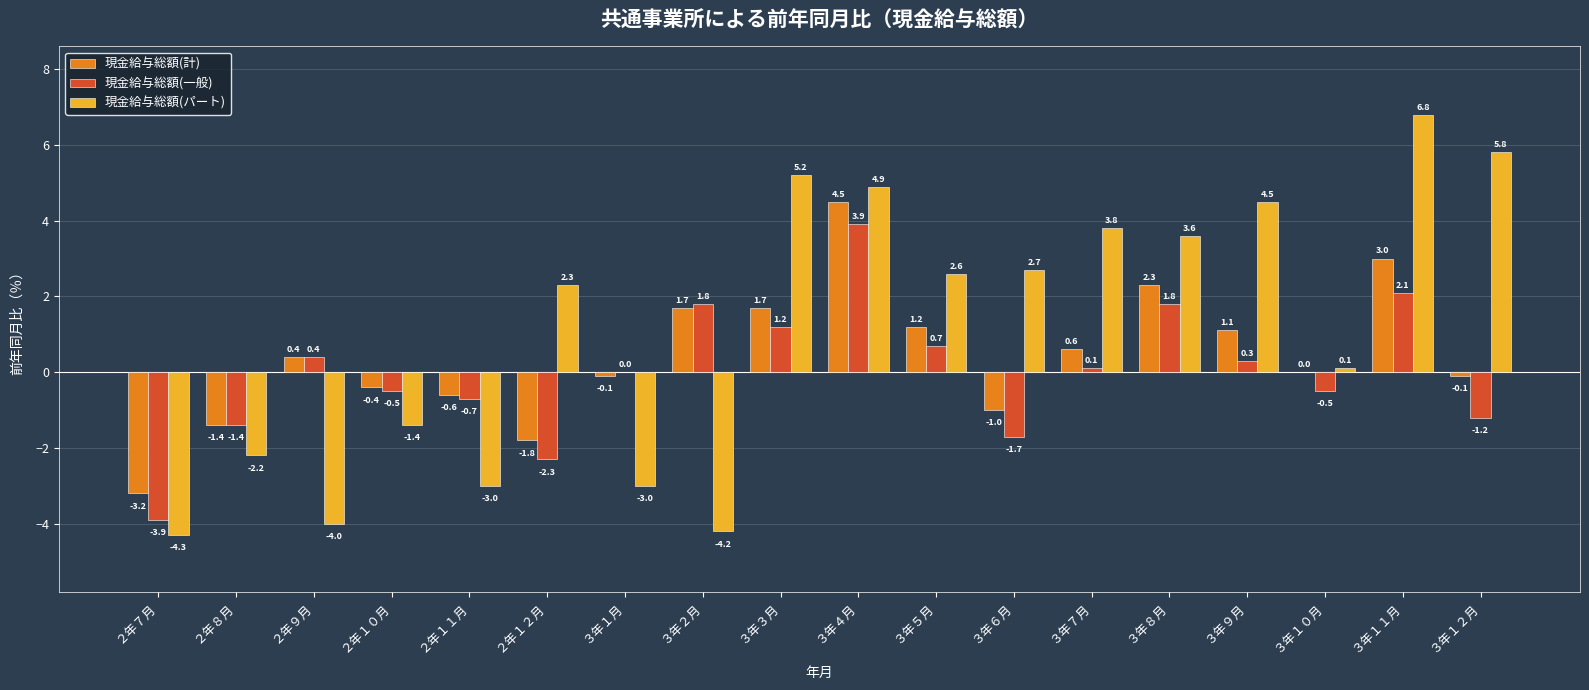

The 現金給与総額(計) series shows -0.4 at ２年１０月. True or false?

True